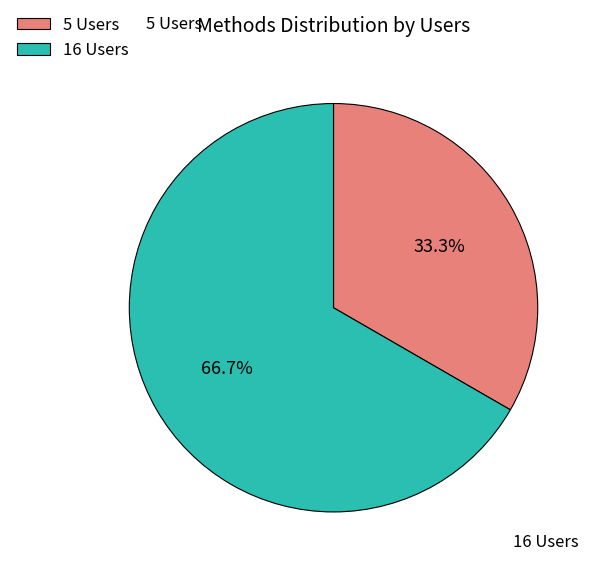

What is the largest slice in the pie chart?

16